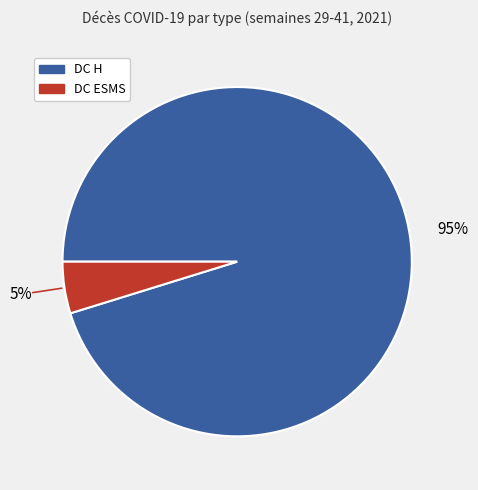

To the nearest percent, what is the difference between the largest and smallest slice percentages?

90%